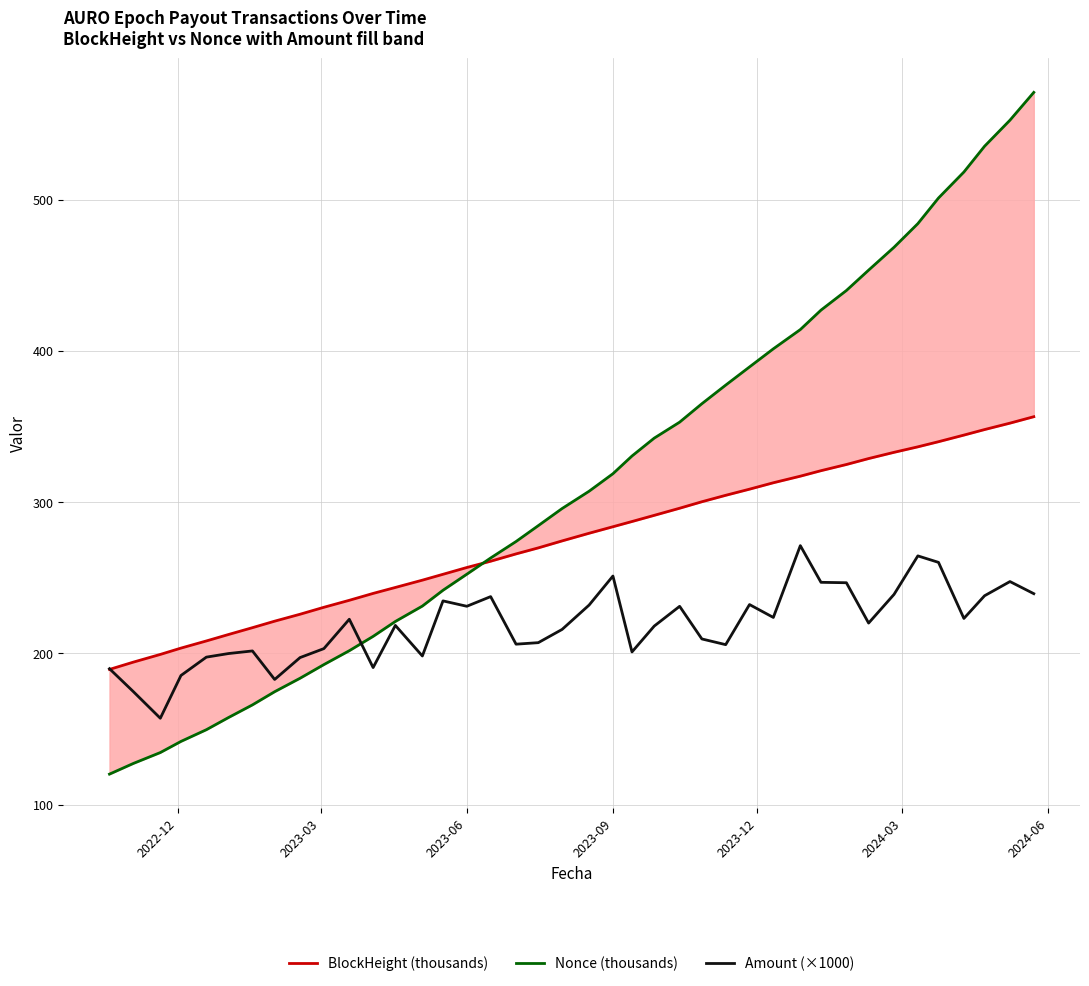

What is the lowest value of the Amount (×1000) series?

157.1